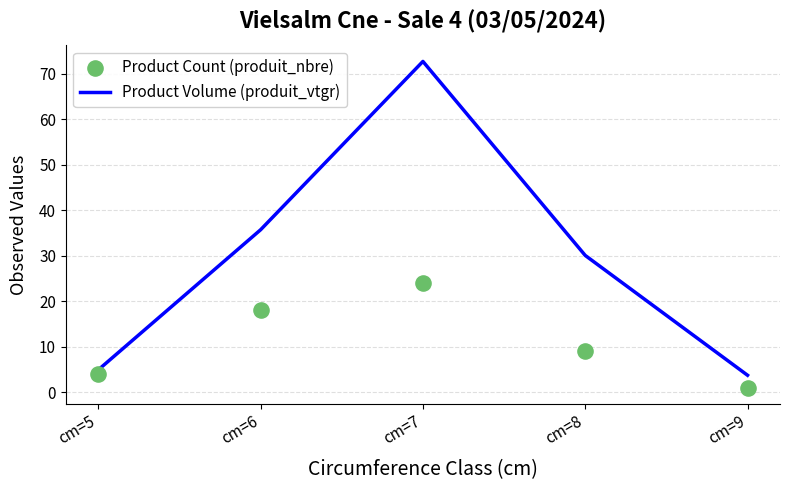

Which series contains the lowest Y value?

Product Count (produit_nbre)